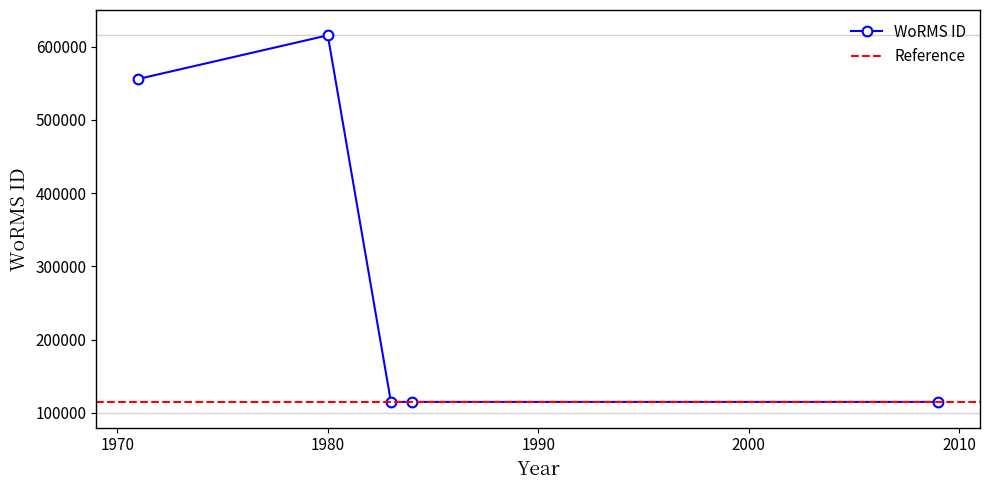

True or false: WoRMS ID has more than 0 interior local peaks.

True